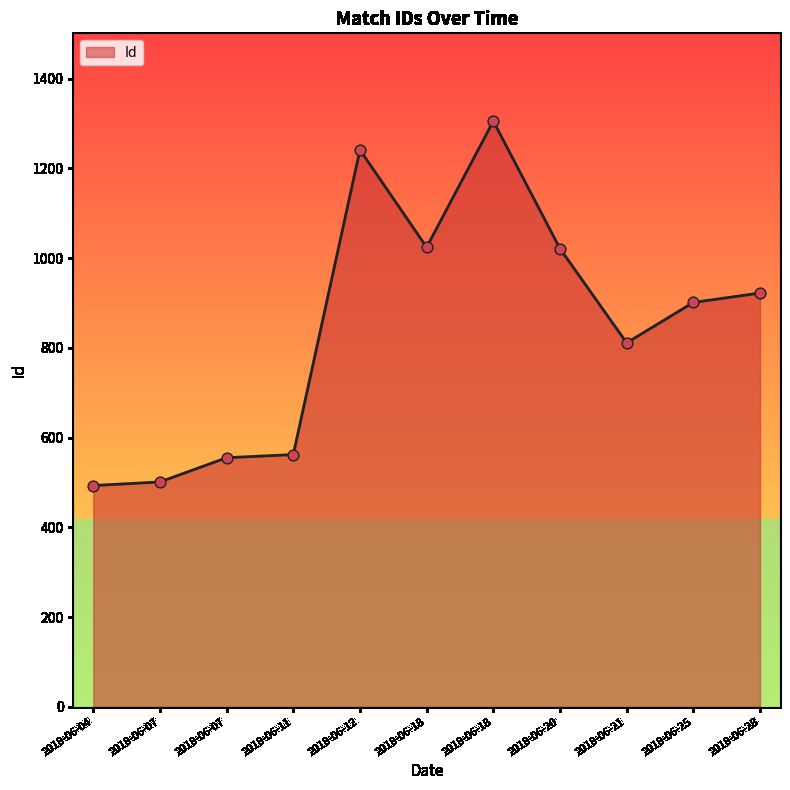

What is the change in value from 2018-06-12 to 2018-06-25?

-340